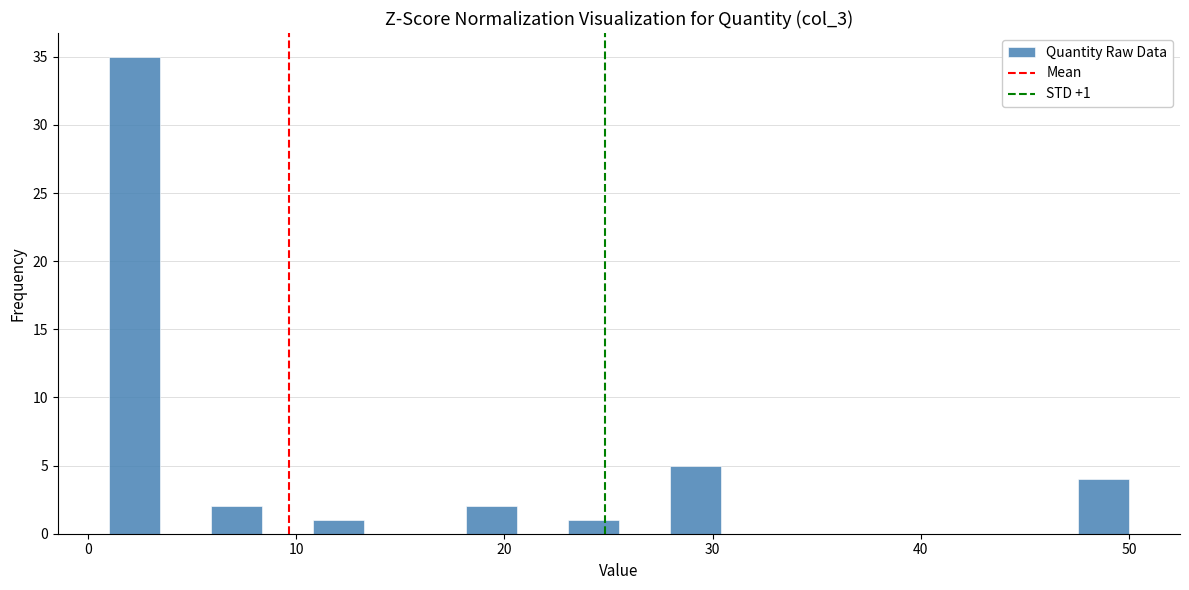

Around what value on the x-axis is the tallest bar? Give the approximate position of its centre, as read against the axis.

2